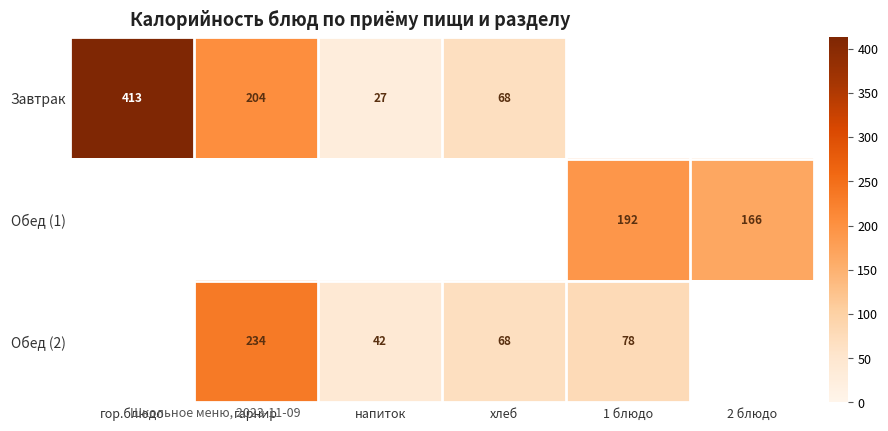

Which category has the highest value across all series?

гор.блюдо